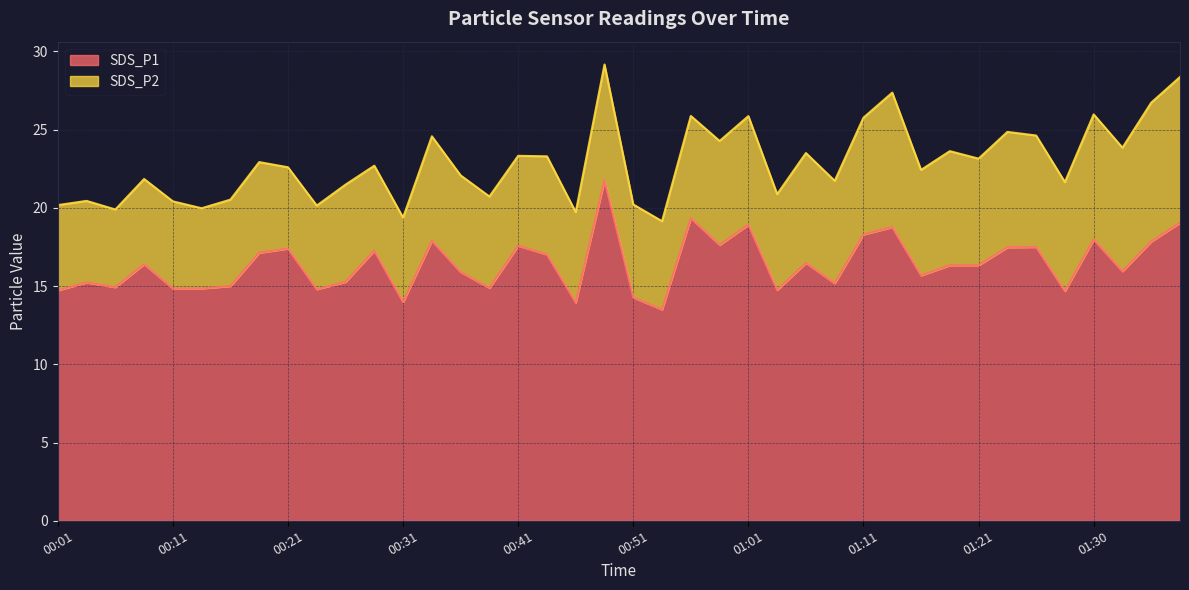

How many lines are shown in the chart?

2